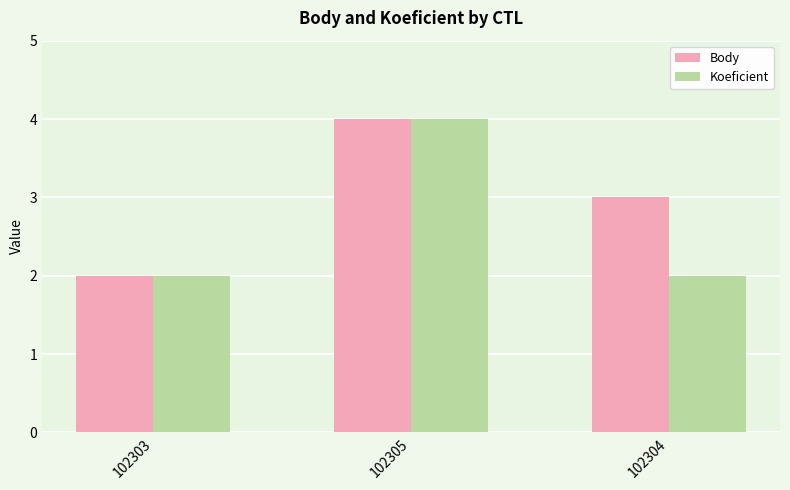

Reading left to right, extract all data points from this chart.

Body: 2	4	3
Koeficient: 2	4	2